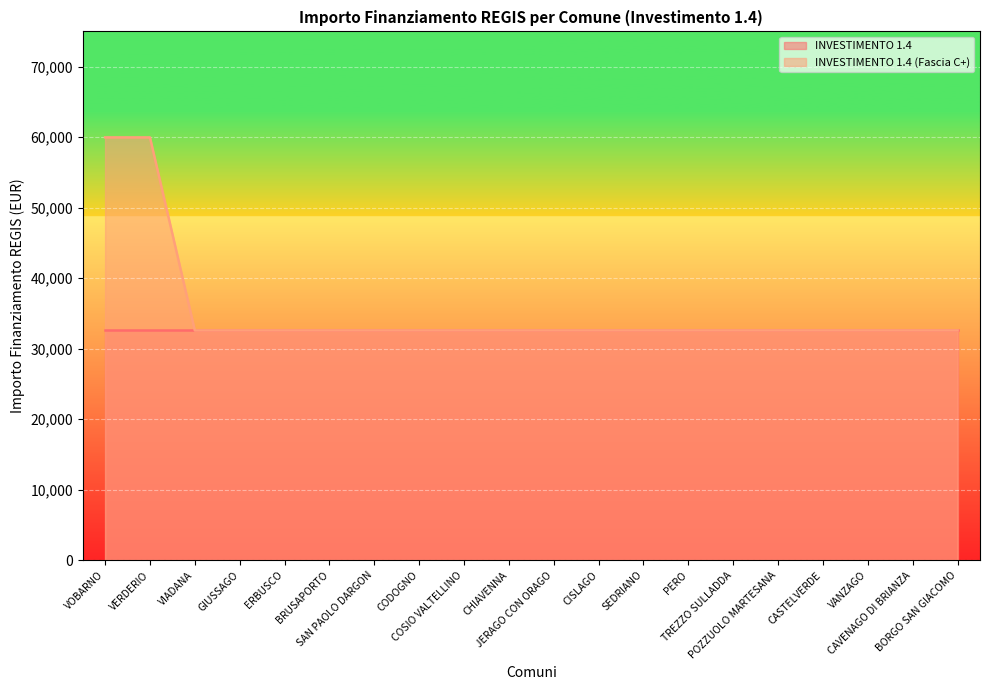

At which category does the chart reach its minimum across all series?

VIADANA